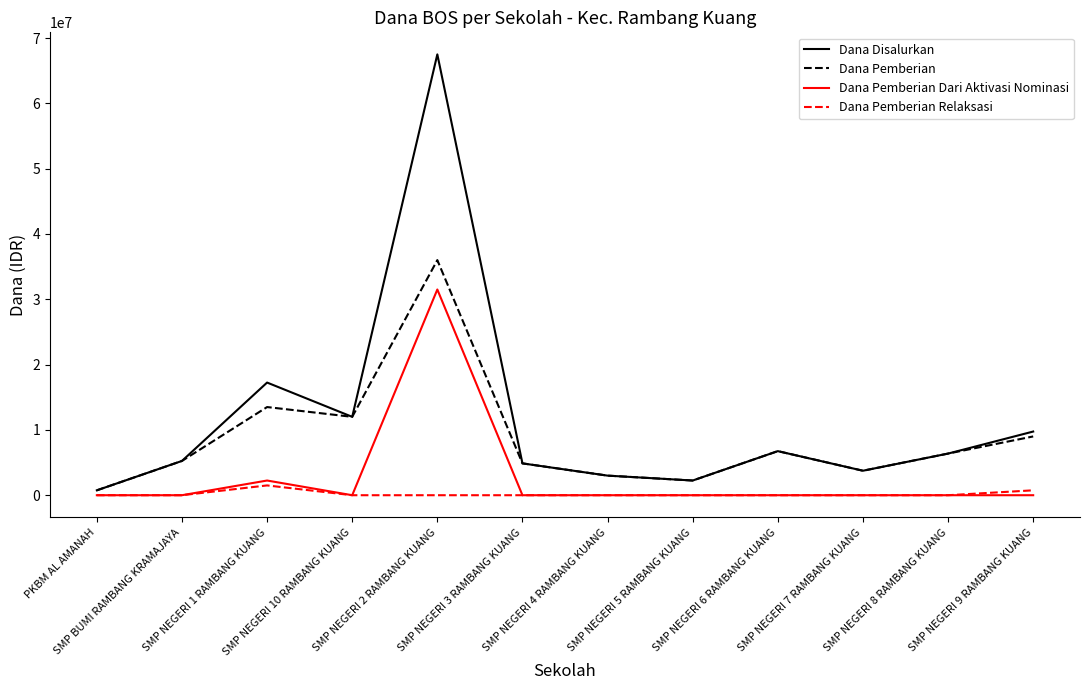

Rank the series by their maximum value, from highest to lowest.

Dana Disalurkan, Dana Pemberian, Dana Pemberian Dari Aktivasi Nominasi, Dana Pemberian Relaksasi